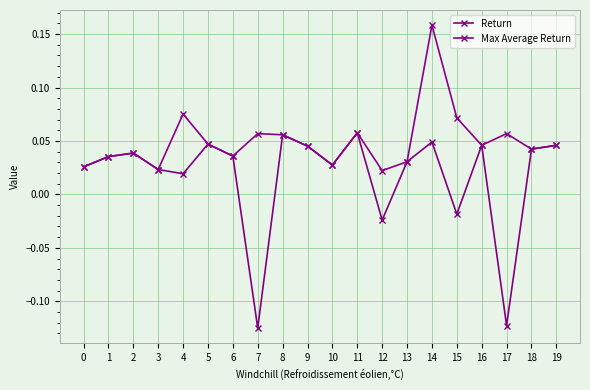

What is the difference between the maximum and minimum values in the Max Average Return series?

0.1